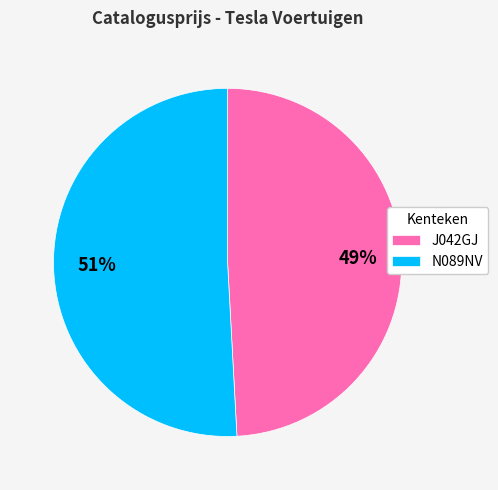

Between N089NV and J042GJ, which is larger?

N089NV